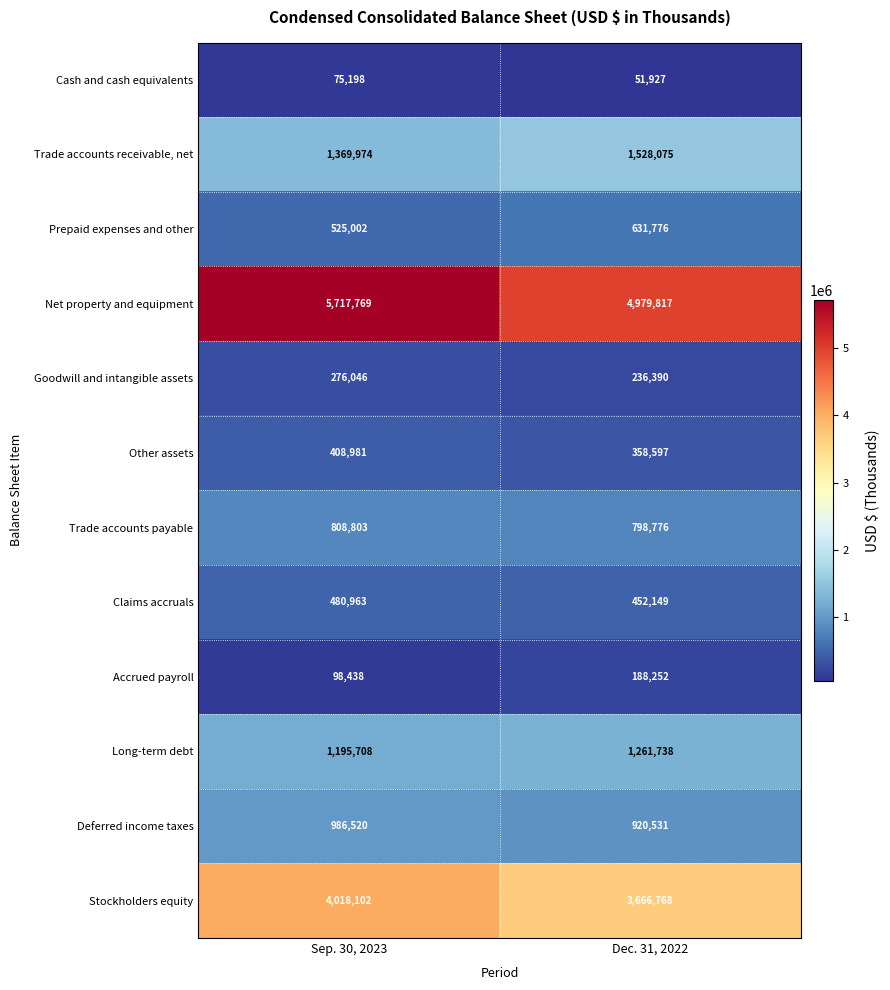

At how many categories does at least one series exceed 4775216?

2